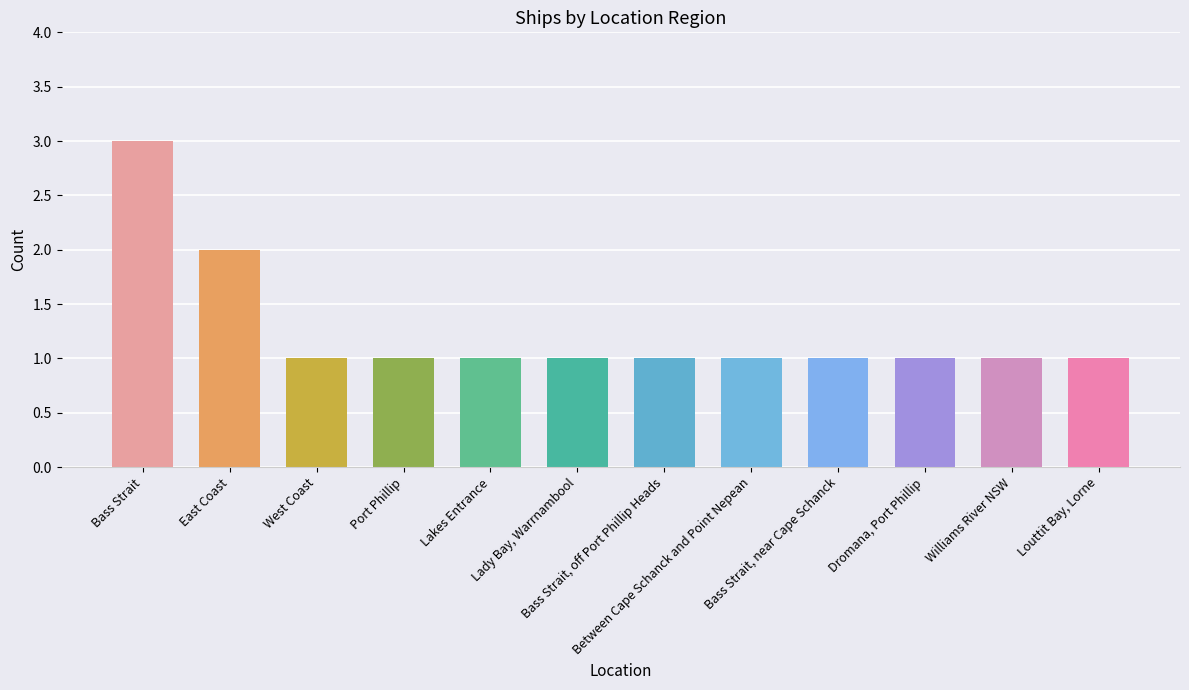

Which has a higher value, East Coast or West Coast?

East Coast